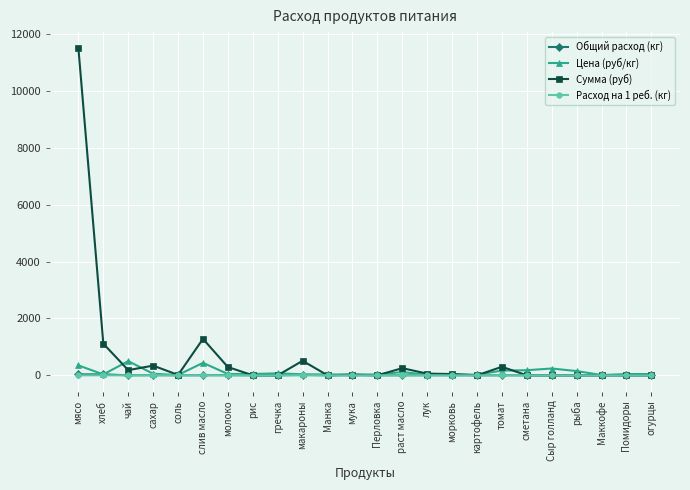

At which label does Сумма (руб) reach its peak?

мясо